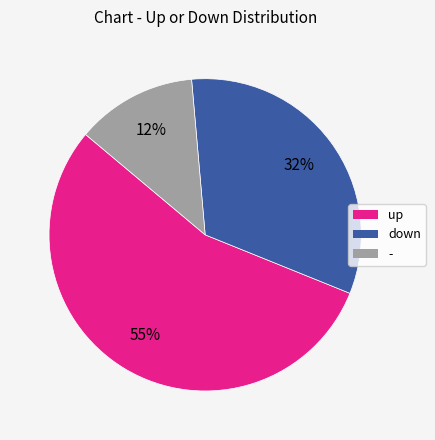

Does any single category account for the majority?

Yes